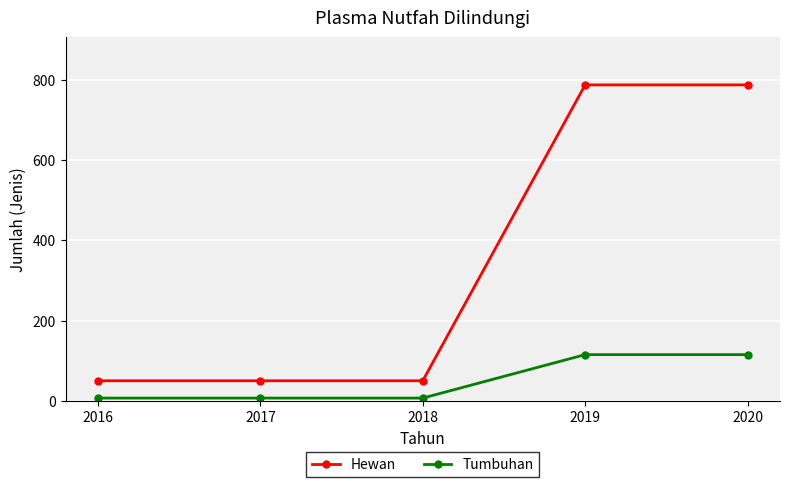

True or false: Hewan and Tumbuhan cross at least once.

False